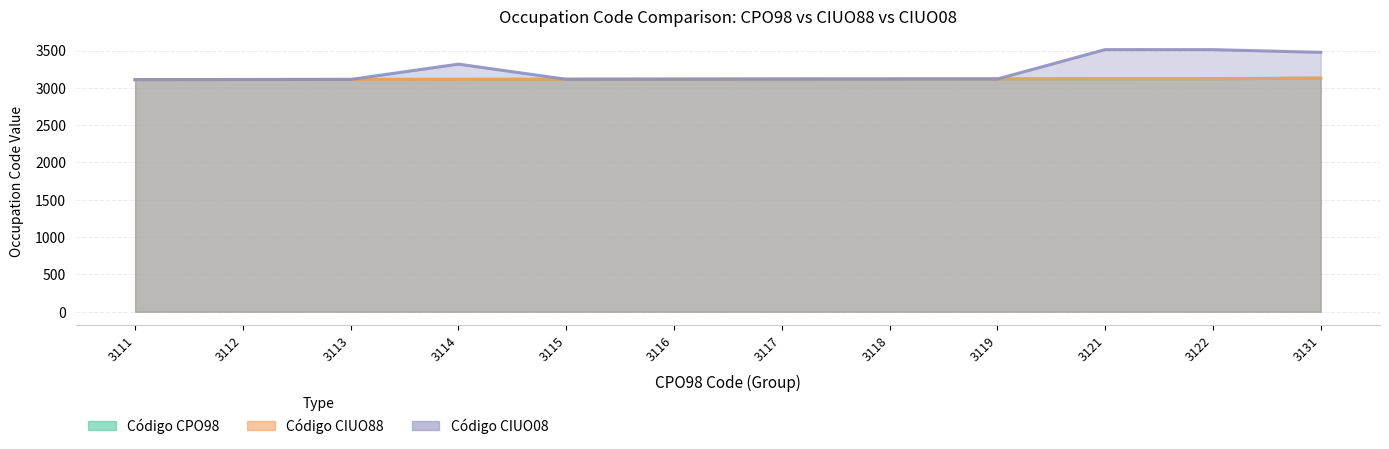

What is the greatest value displayed?

3513.0